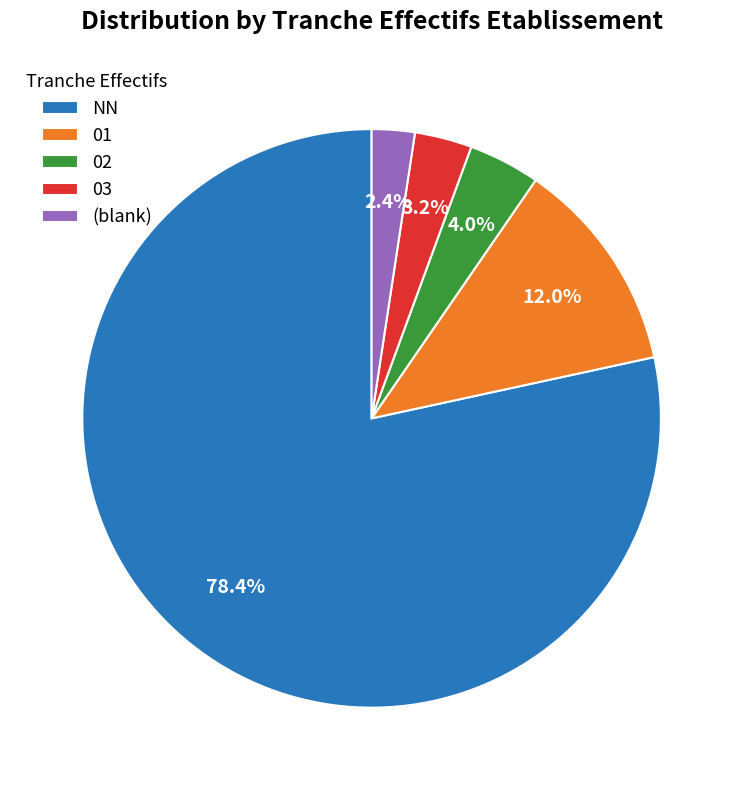

Combined, what portion of the pie is 01 and NN?

90.4%